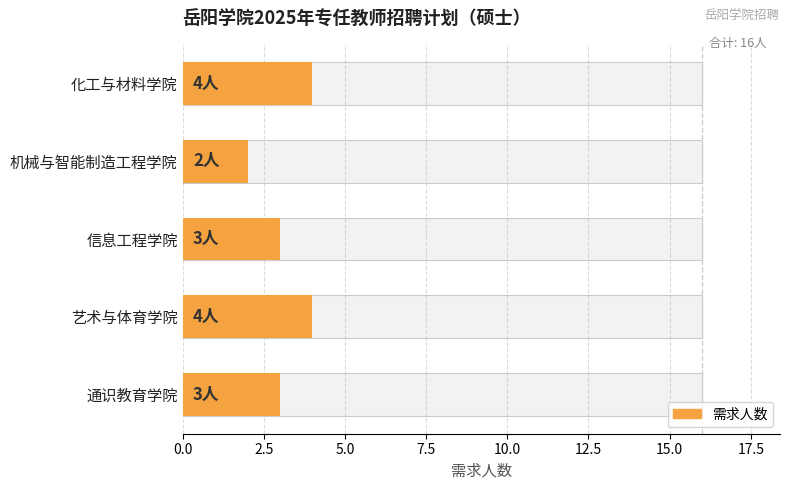

What is the sum of the values at 信息工程学院 and 化工与材料学院?

7